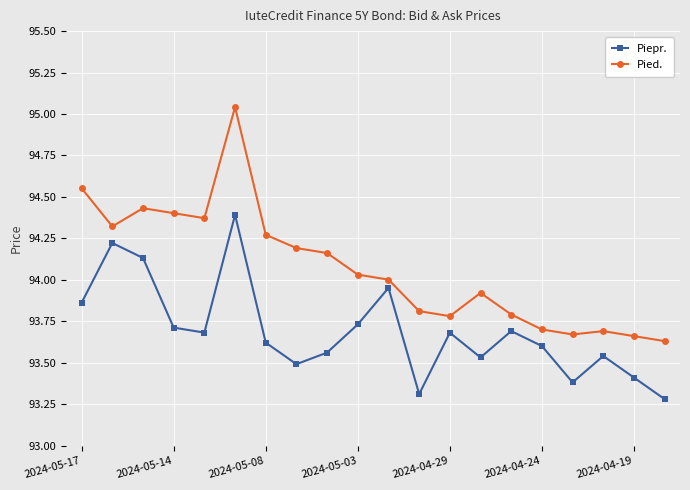

True or false: Pied. and Piepr. intersect in this chart.

False